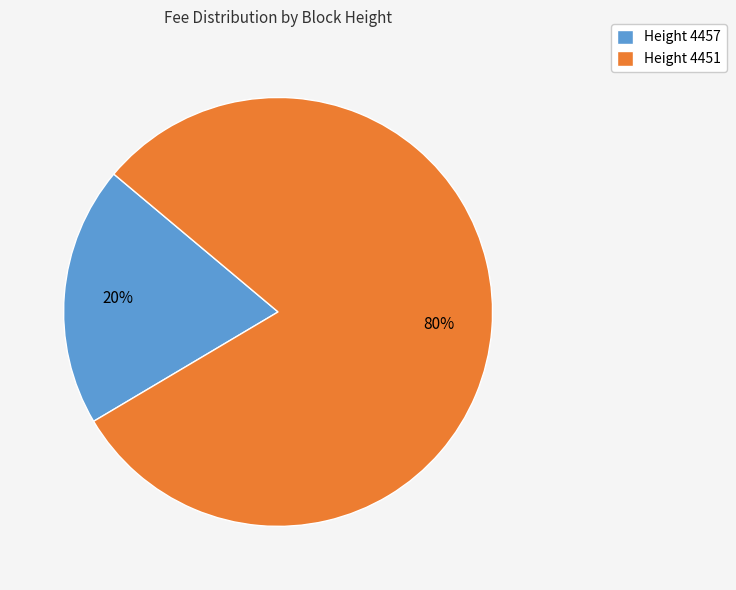

To the nearest percent, what is the average slice percentage?

50%